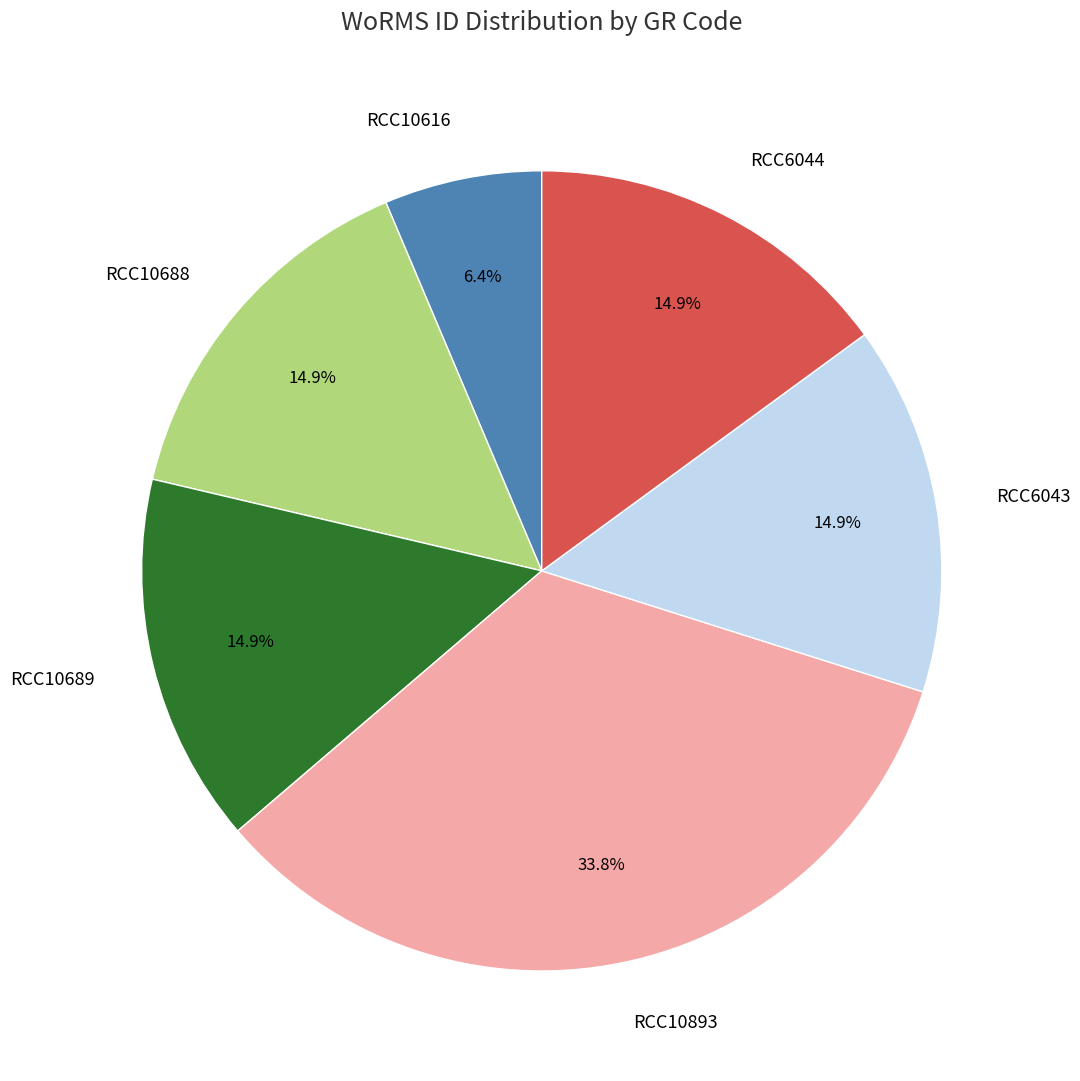

To the nearest percent, what portion does RCC6043 represent?

15%